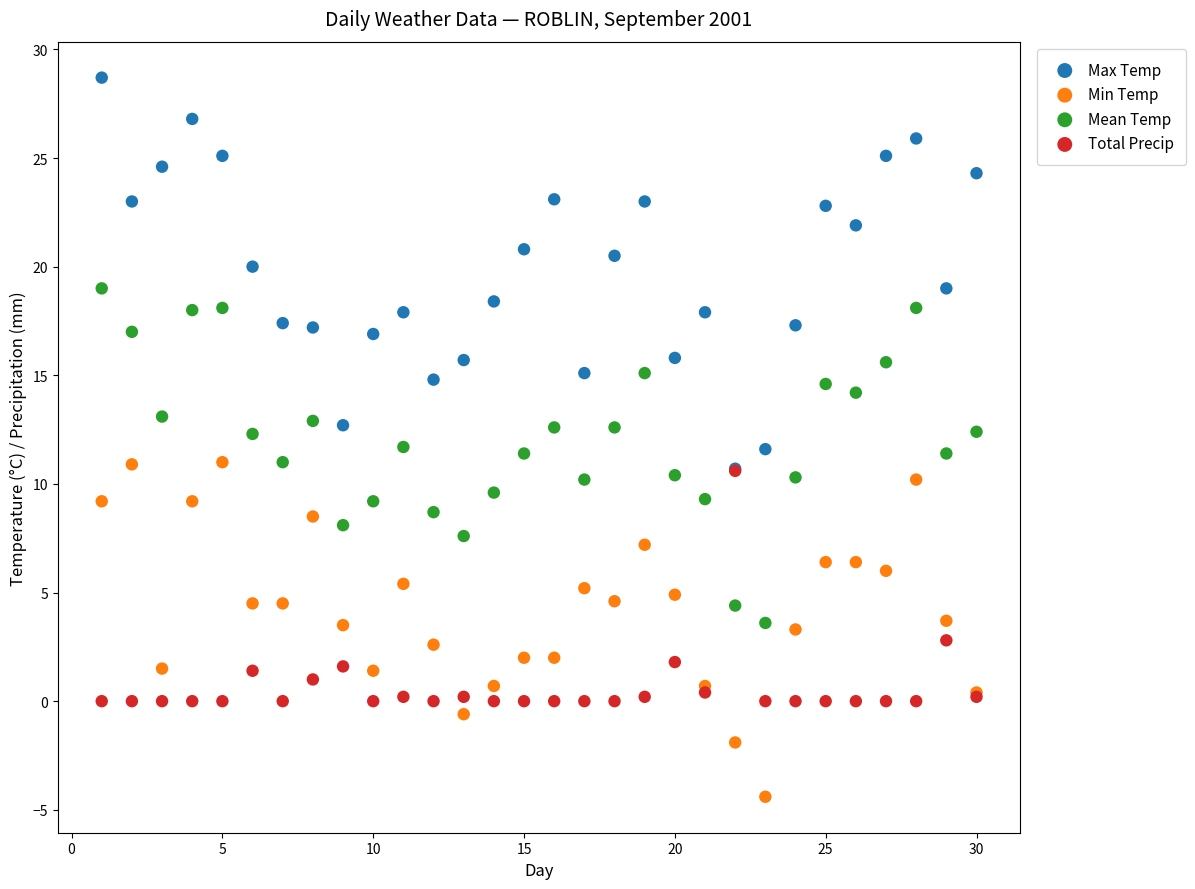

Which series reaches the minimum Y coordinate?

Min Temp